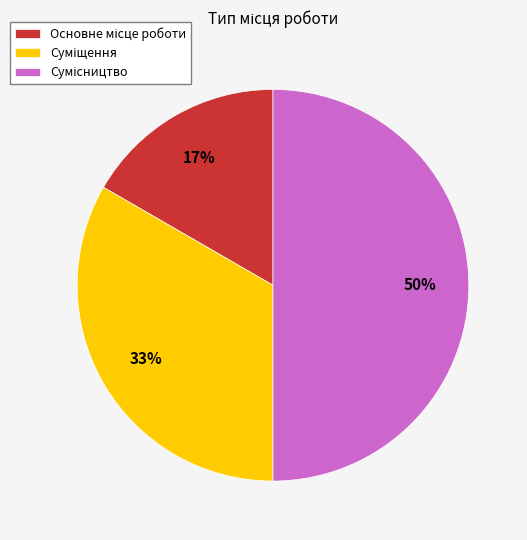

To the nearest percent, what is the average slice percentage?

33%